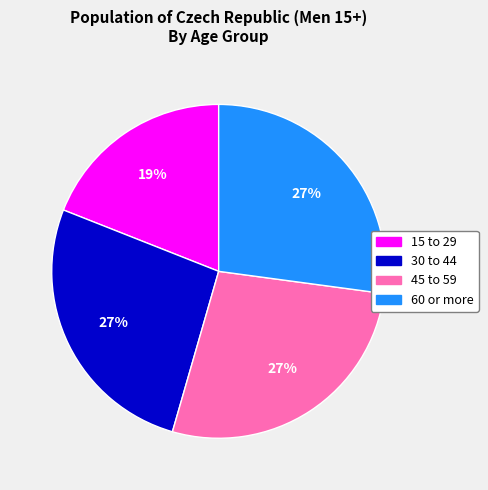

What is the smallest slice in the pie chart?

15 to 29